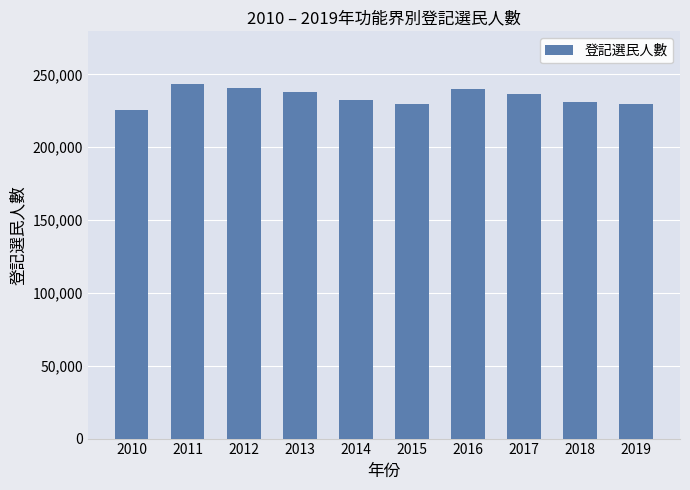

What is the difference between the values at 2017 and 2015?

7418